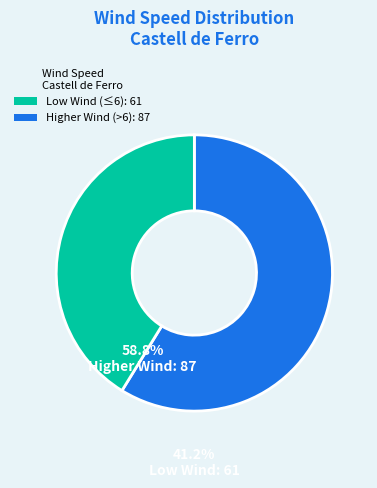

Is there a majority slice in this chart?

Yes